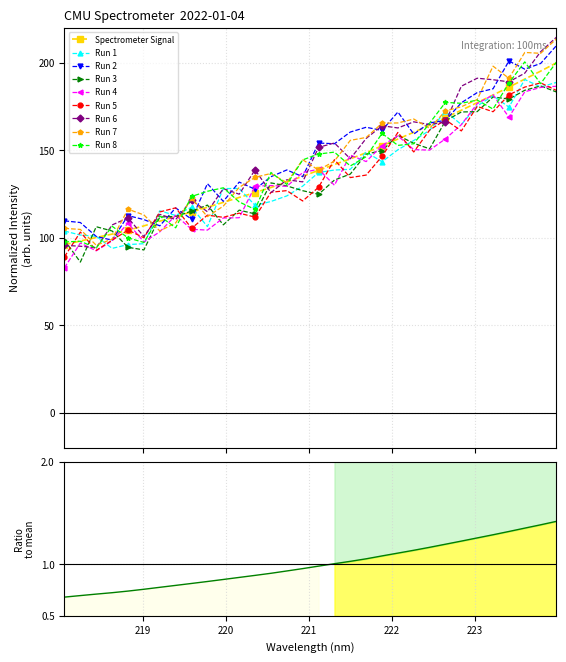

Reading left to right, list all the values displayed in this chart.

218.0596=96.1	218.2508=98.2	218.442=100.2	218.6332=102.1	218.8244=104.3	219.0156=106.8	219.2067=109.5	219.3979=112.1	219.589=114.8	219.7801=117.5	219.9712=120.2	220.1623=123.1	220.3533=125.9	220.5444=128.7	220.7354=131.9	220.9264=135.2	221.1174=138.6	221.3083=141.9	221.4993=145.1	221.6902=148.6	221.8812=152.6	222.0721=156.4	222.263=160.3	222.4538=164.4	222.6447=168.6	222.8355=172.9	223.0264=177.2	223.2172=181.6	223.408=186.1	223.5987=190.7	223.7895=195.2	223.9802=200.0